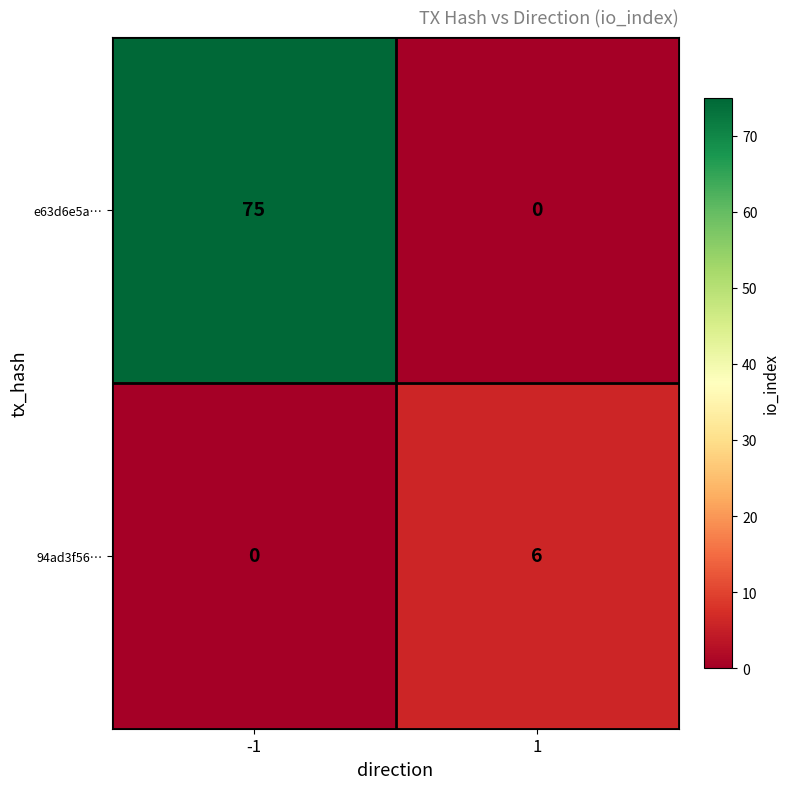

Reading left to right, transcribe all the data shown in this chart.

e63d6e5a…: 75	0
94ad3f56…: 0	6